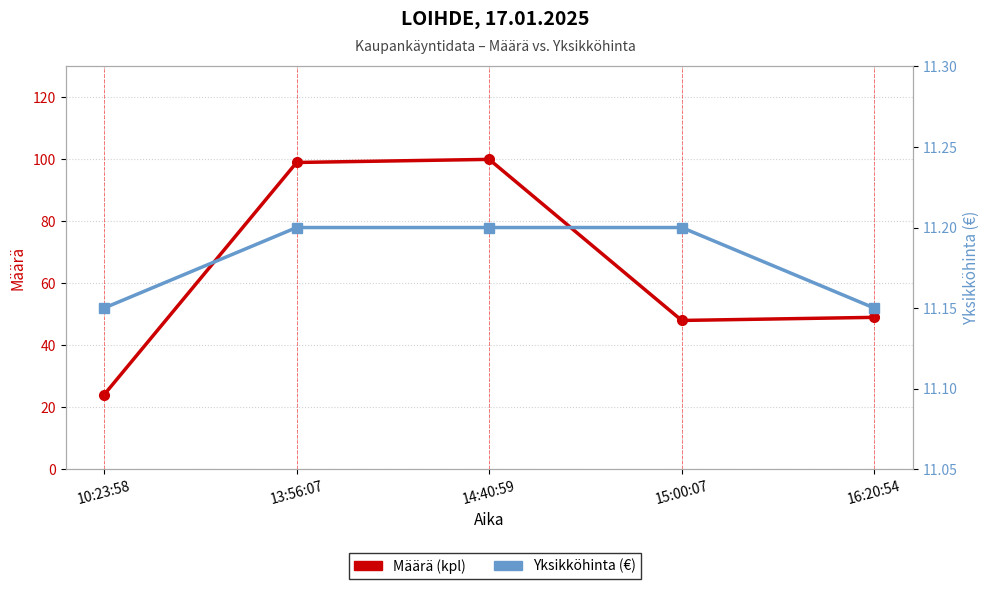

What is the spread (max minus min) of values at 15:00:07?

36.8